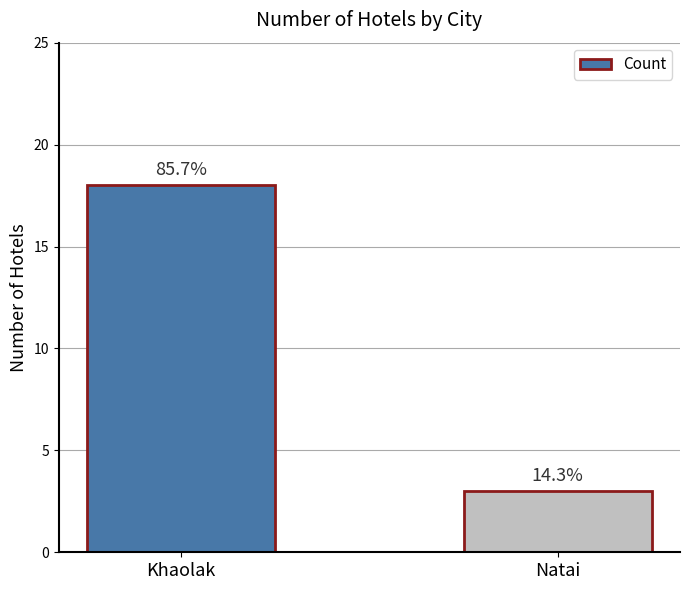

Rank the categories by value from lowest to highest.

Natai, Khaolak